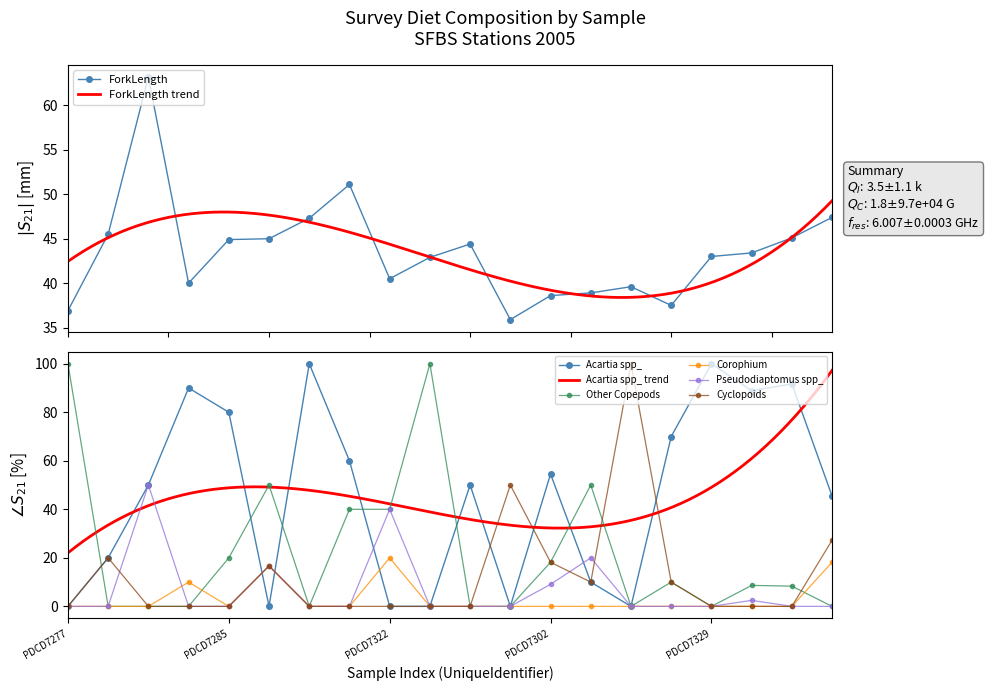

What is the spread (max minus min) of values at PDCD7302?

54.5